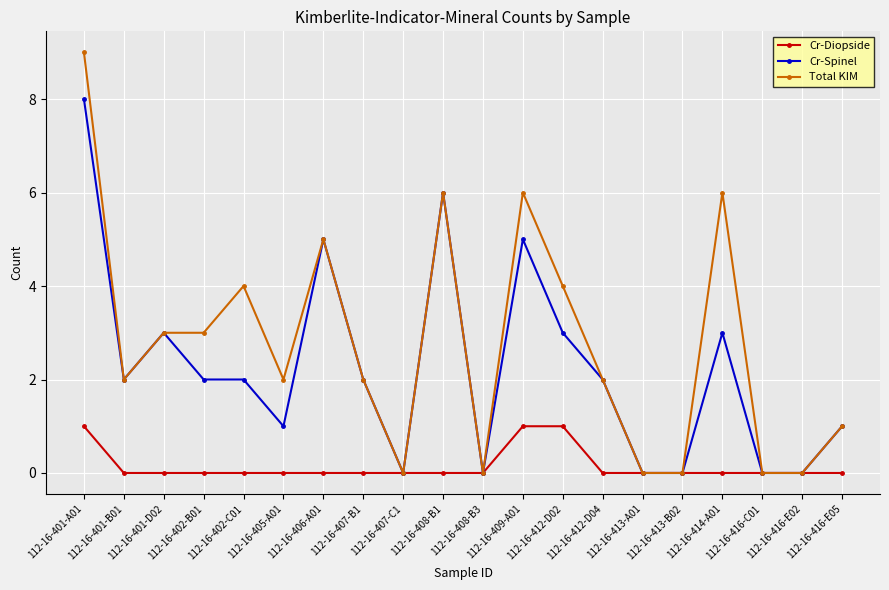

Where does the Cr-Spinel series first go above 2?

112-16-401-A01